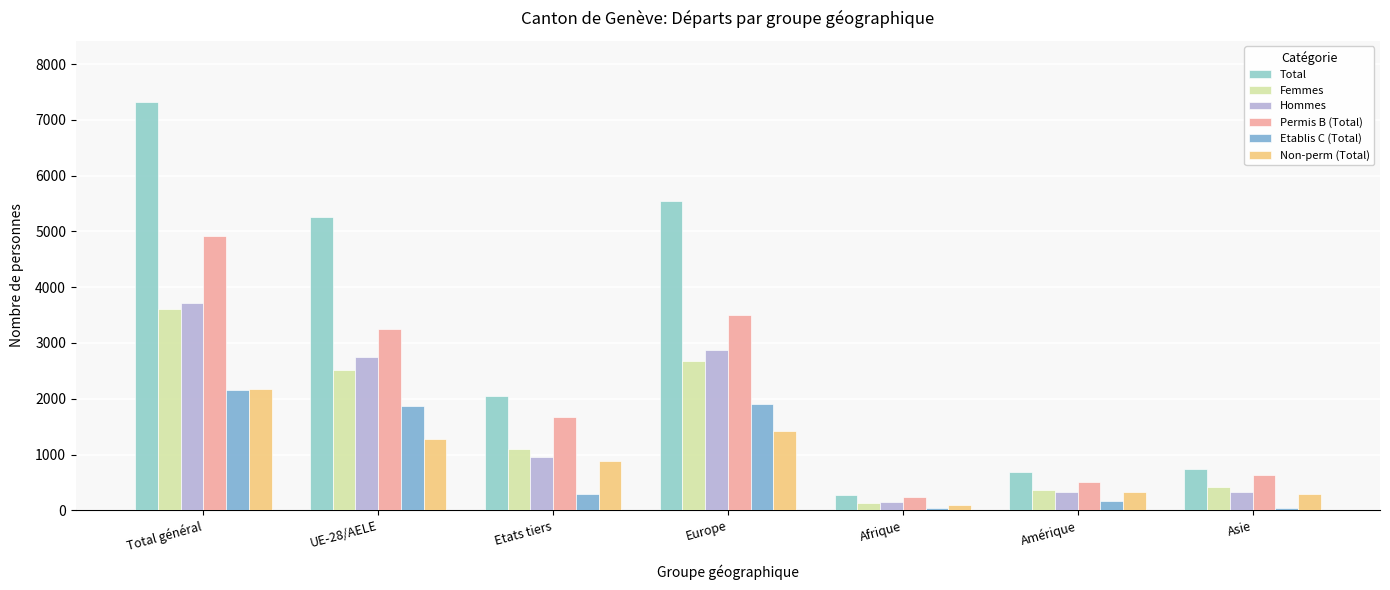

Which label corresponds to the smallest value in the chart?

Afrique